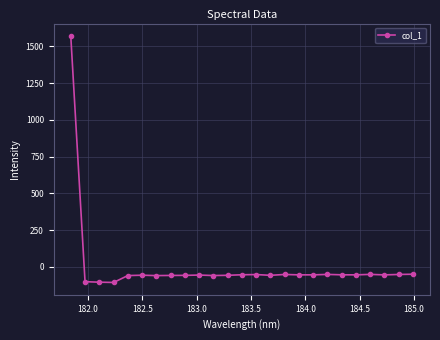

What is the difference between the maximum and second lowest values?

1674.8